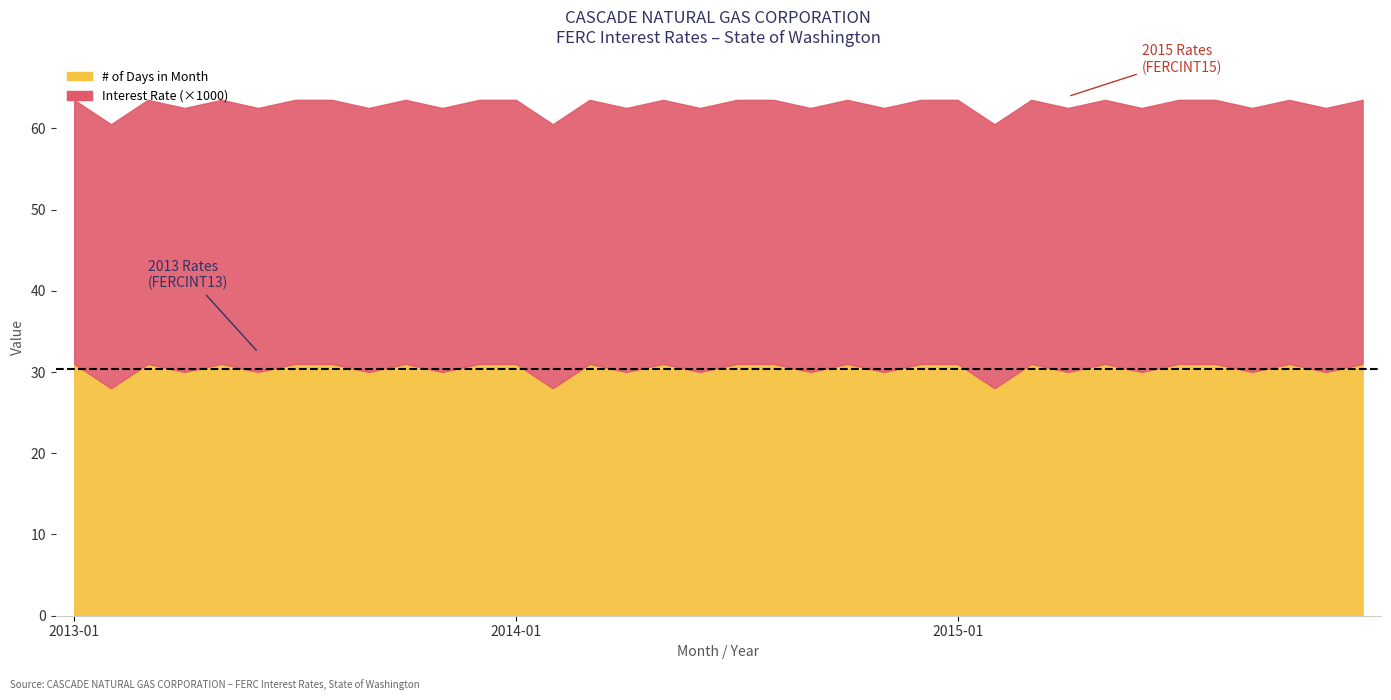

Where is the first local minimum?

2013-02